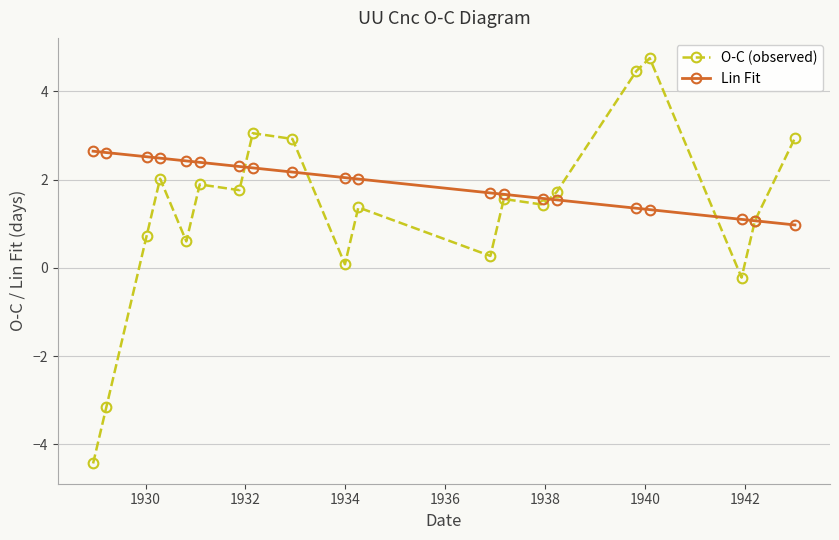

What is the average value of the O-C (observed) series?

1.2